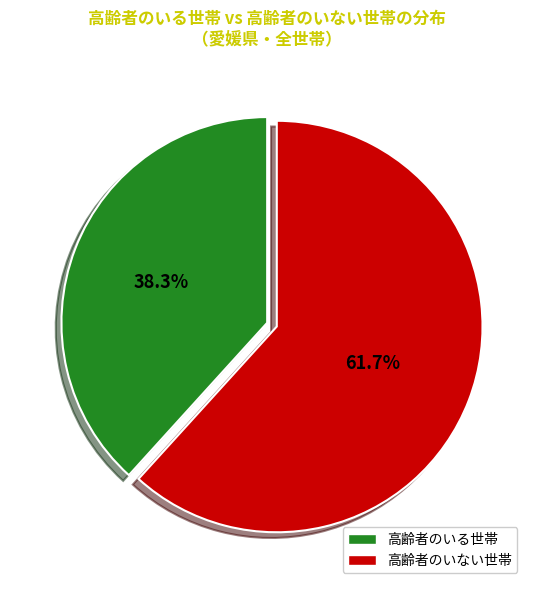

What is the largest slice in the pie chart?

高齢者のいない世帯